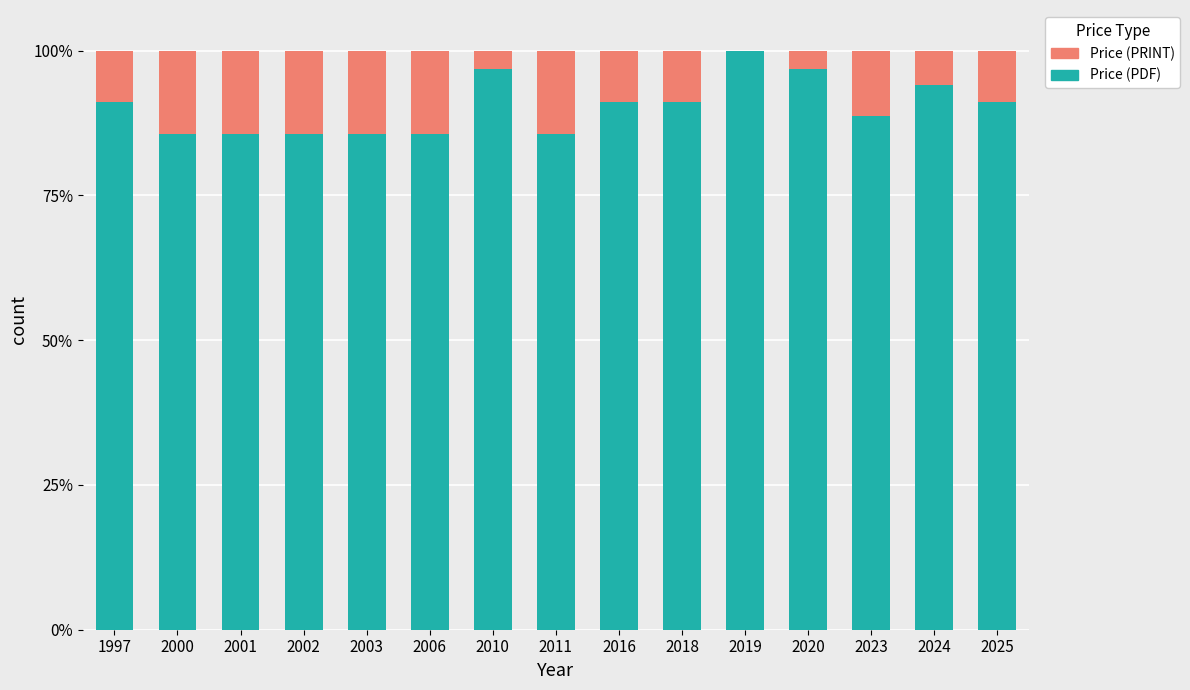

Read the Price (PDF) value at 2016.

91.1